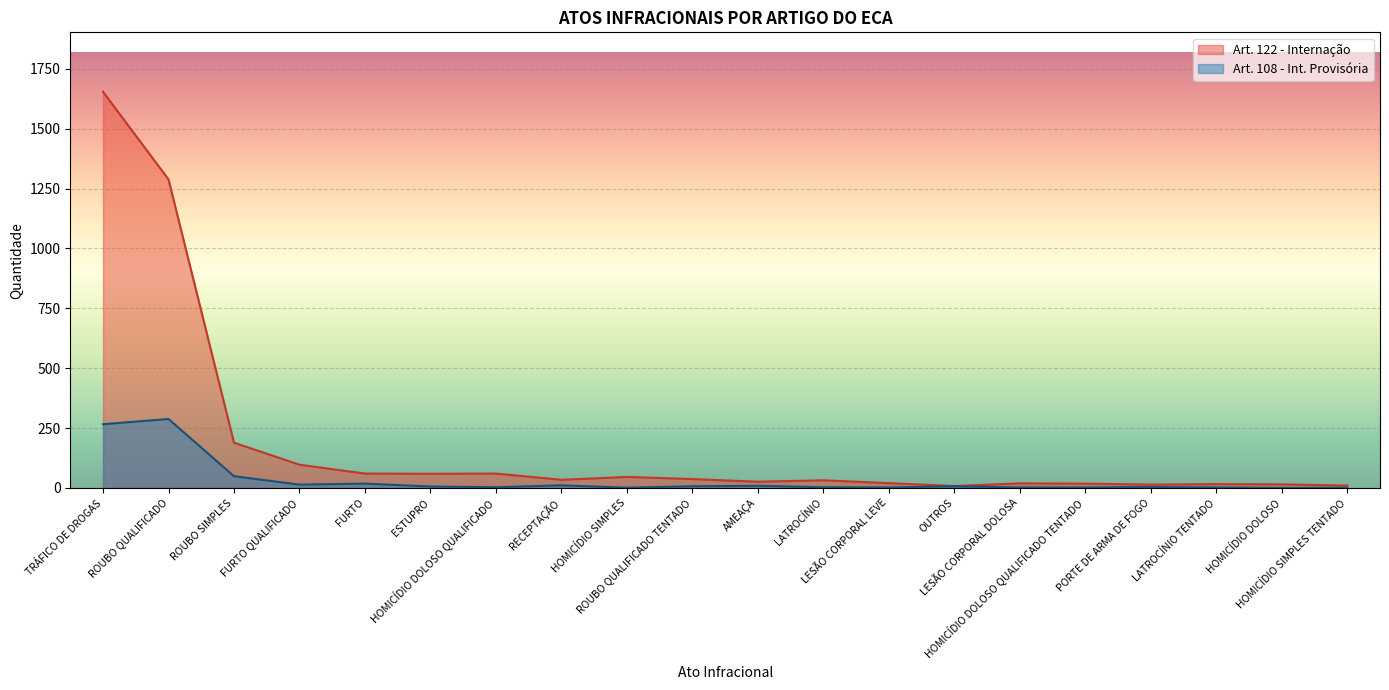

What is the value of the Art. 122 - Internação point at the 9th from the left?

46